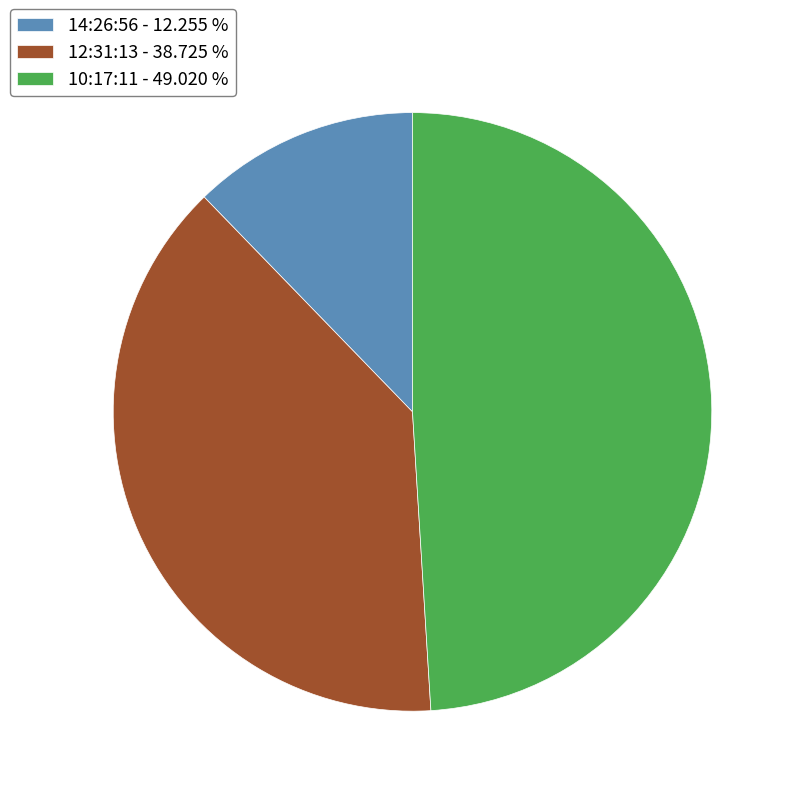

Does any single category account for the majority?

No